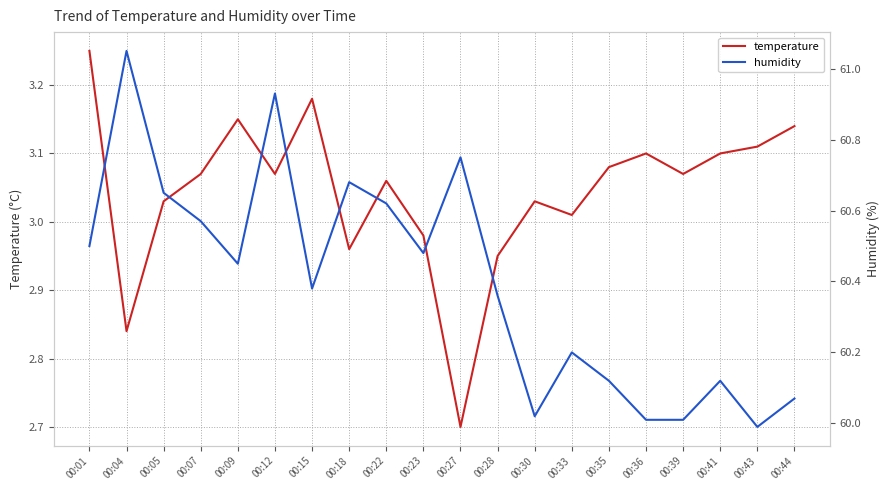

The value of temperature at 00:41 is 3.1. True or false?

True